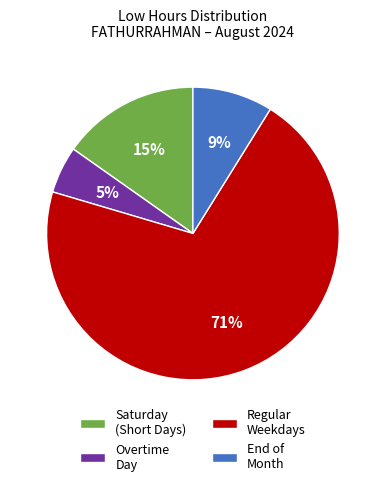

What is the majority slice?

Regular Weekdays